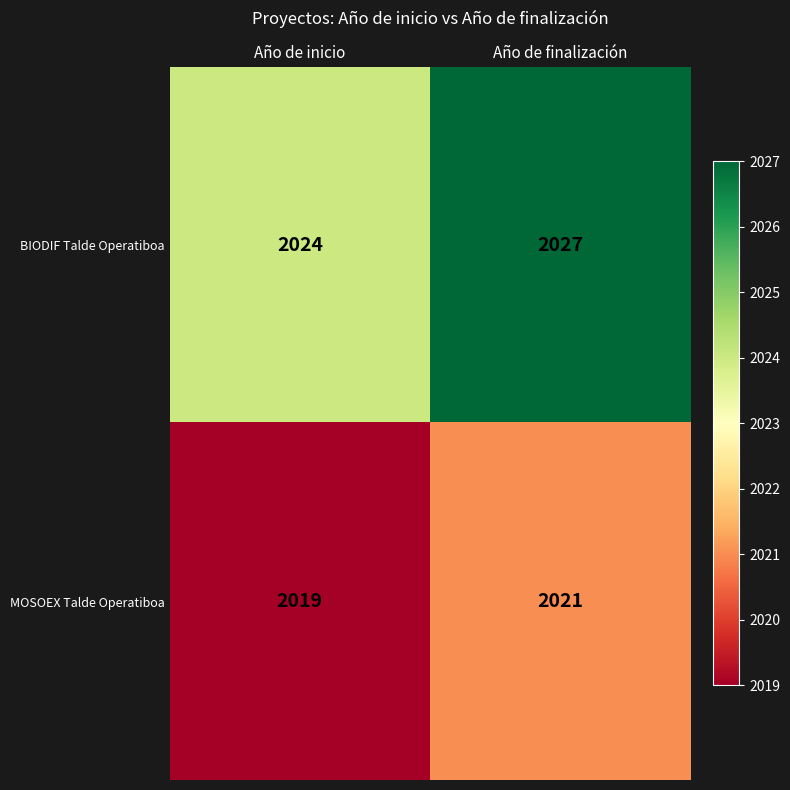

Reading left to right, extract all data points from this chart.

BIODIF Talde Operatiboa: 2024	2027
MOSOEX Talde Operatiboa: 2019	2021